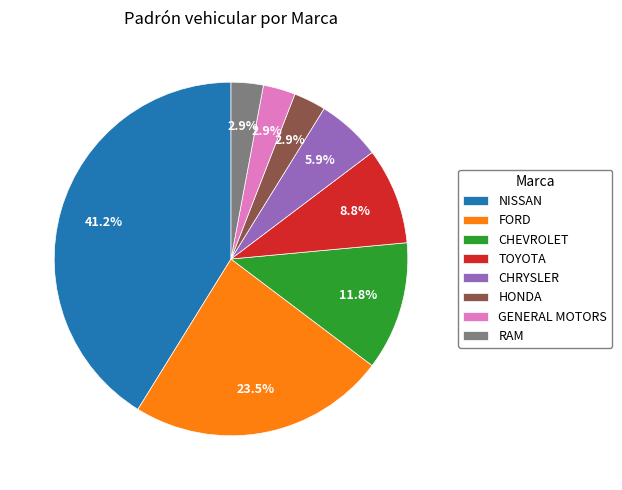

Which slice is the largest?

NISSAN